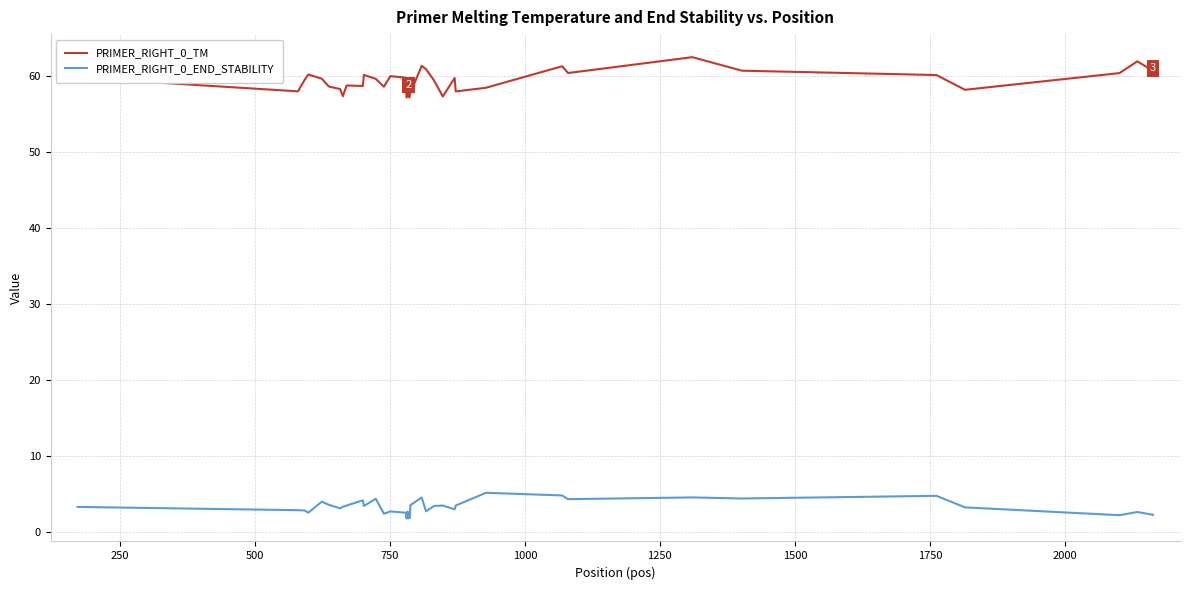

Which series has the largest range (max minus min)?

PRIMER_RIGHT_0_TM